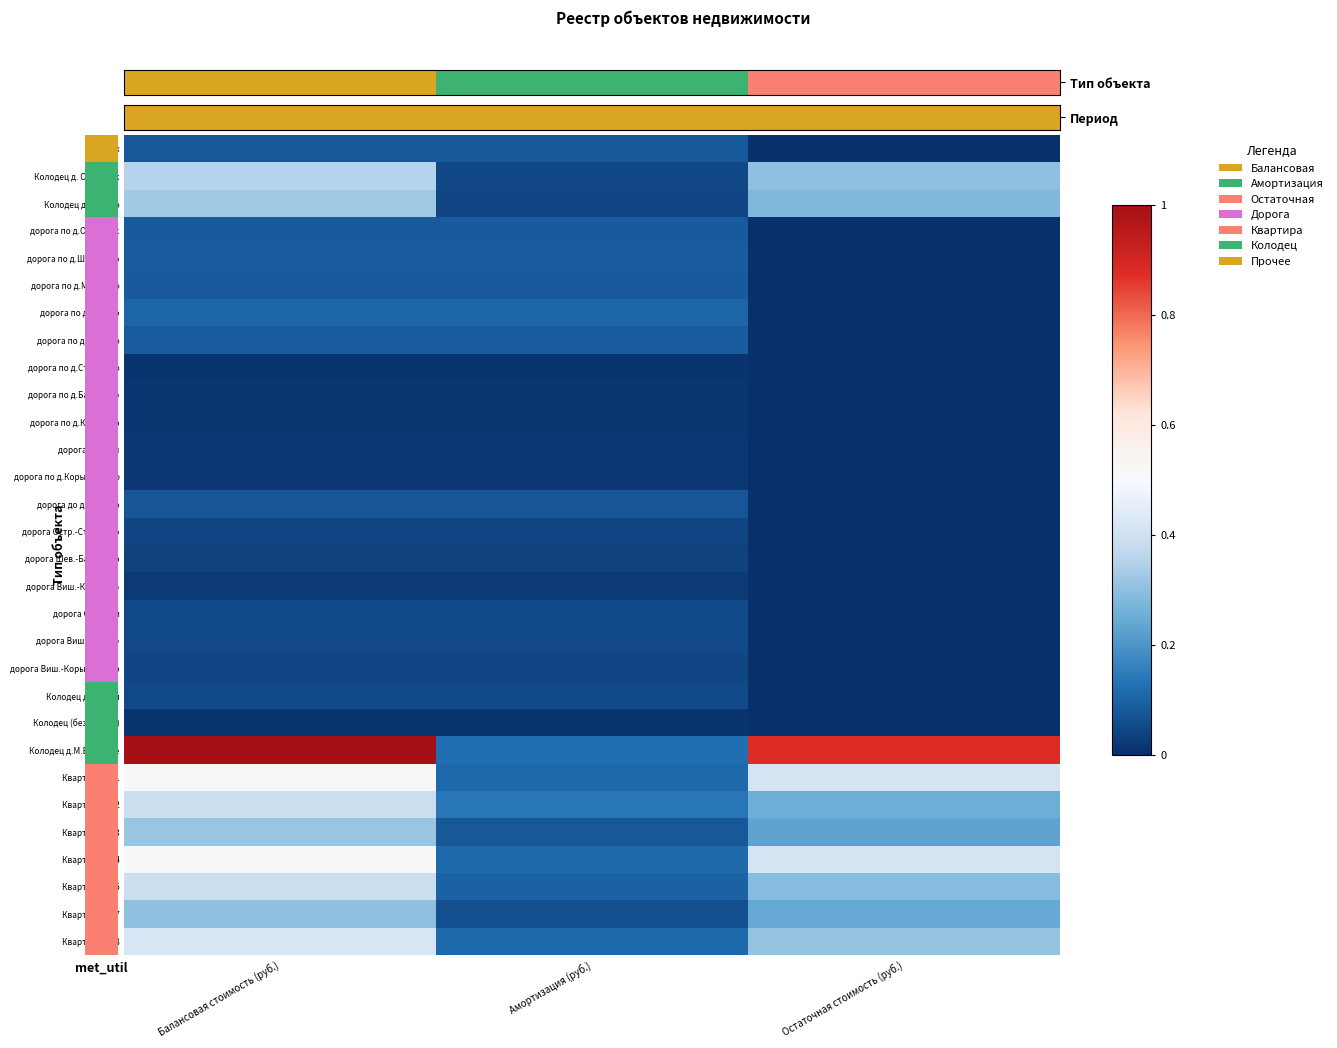

Which has a higher value, Остаточная стоимость (руб.) or Балансовая стоимость (руб.)?

Балансовая стоимость (руб.)